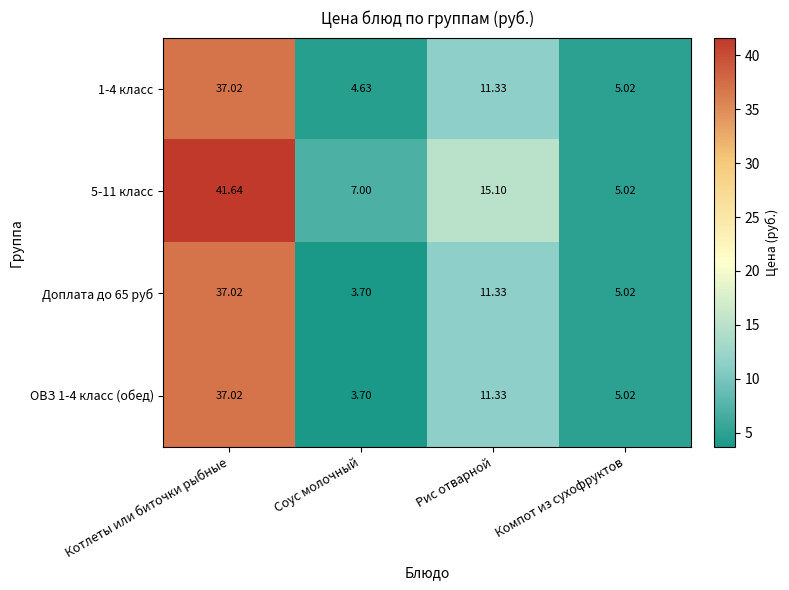

At which label does 1-4 класс reach its minimum?

Соус молочный